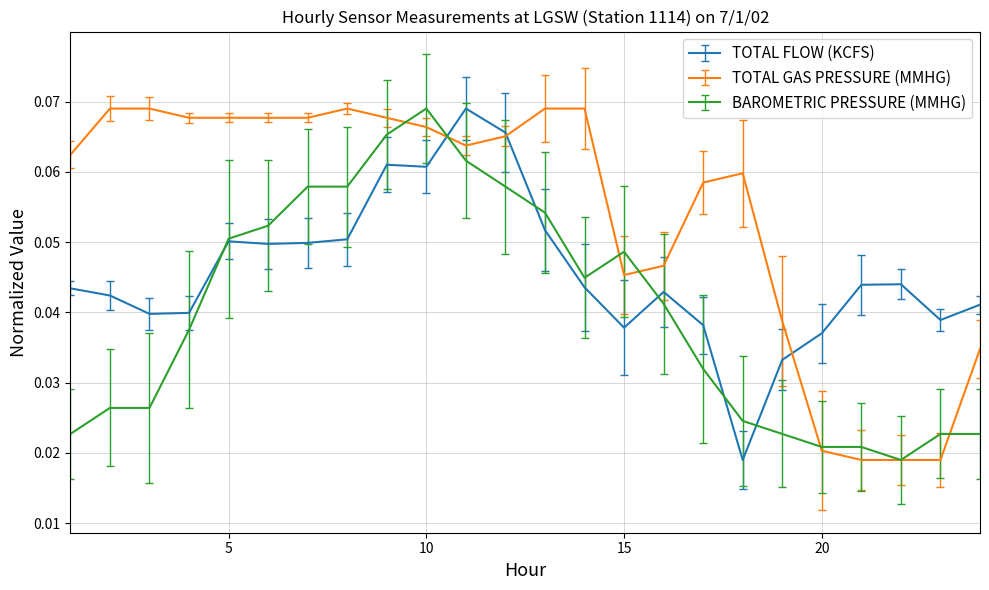

List the series in order of their overall mean, highest first.

TOTAL GAS PRESSURE (MMHG), TOTAL FLOW (KCFS), BAROMETRIC PRESSURE (MMHG)